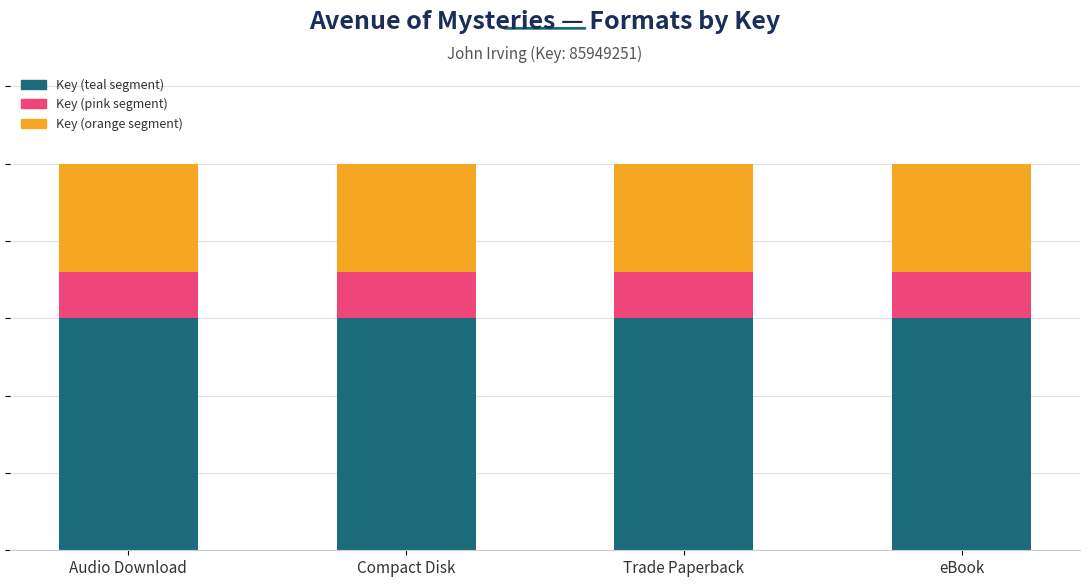

The Key (orange segment) series shows 24065790.3 at Compact Disk. True or false?

True